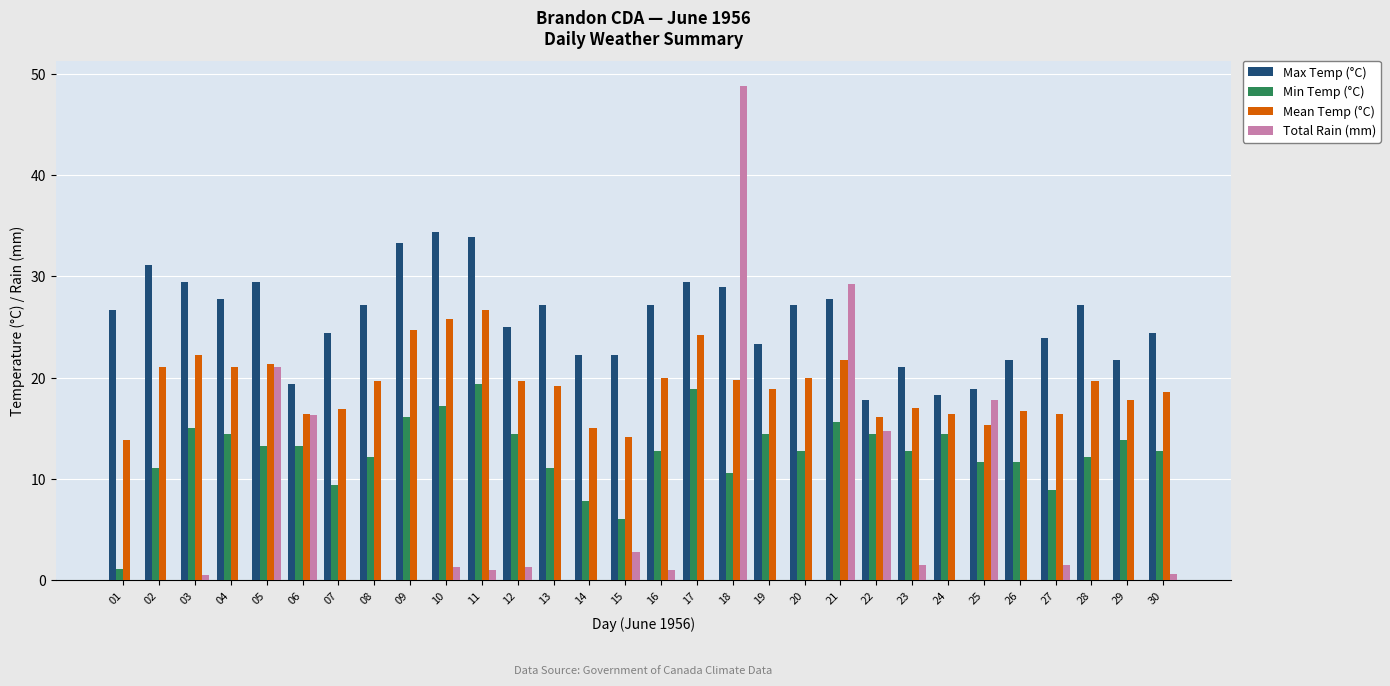

What are all the series names shown in the legend?

Max Temp (°C), Min Temp (°C), Mean Temp (°C), Total Rain (mm)